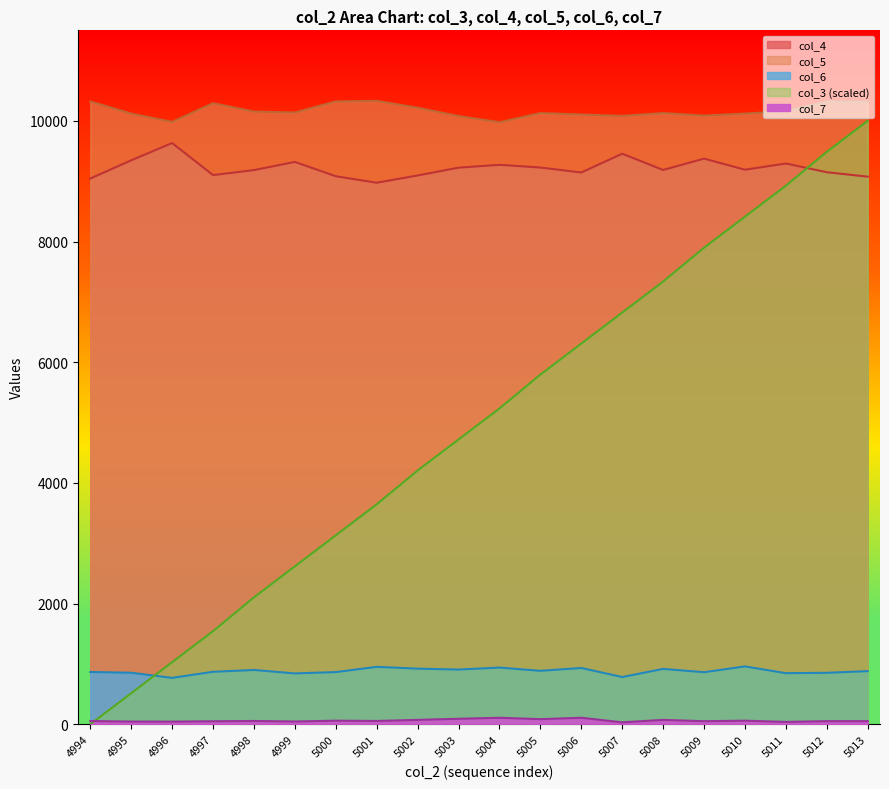

How many lines are shown in the chart?

5